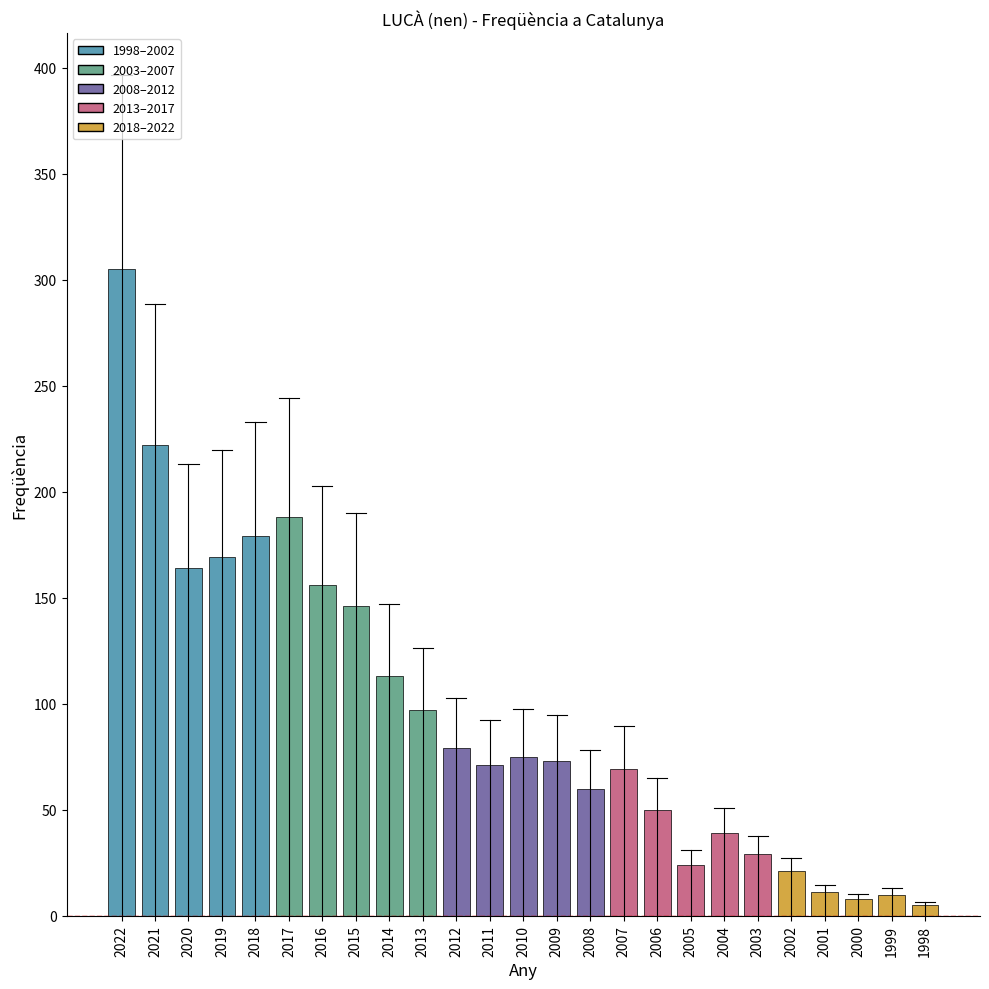

At which label does the data first exceed 73?

2022